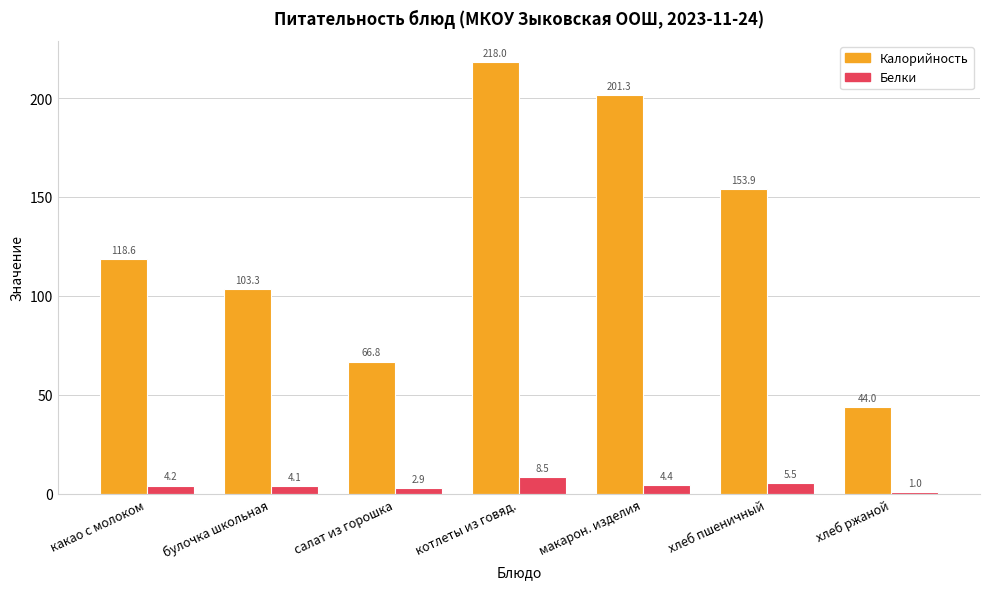

Reading left to right, extract all data points from this chart.

Калорийность: какао с молоком=118.6	булочка школьная=103.3	салат из горошка=66.8	котлеты из говяд.=218.0	макарон. изделия=201.3	хлеб пшеничный=153.9	хлеб ржаной=44.0
Белки: какао с молоком=4.2	булочка школьная=4.1	салат из горошка=2.9	котлеты из говяд.=8.5	макарон. изделия=4.4	хлеб пшеничный=5.5	хлеб ржаной=1.0